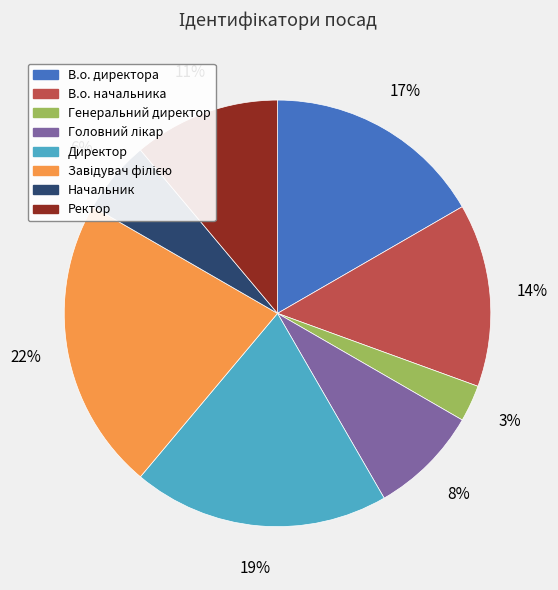

Does Начальник represent more than half of the total?

No